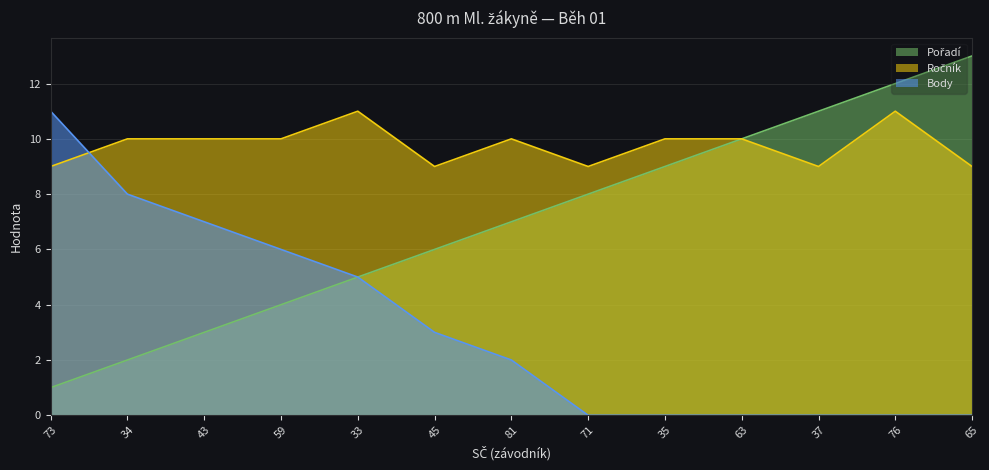

True or false: Ročník and Pořadí cross at least once.

False